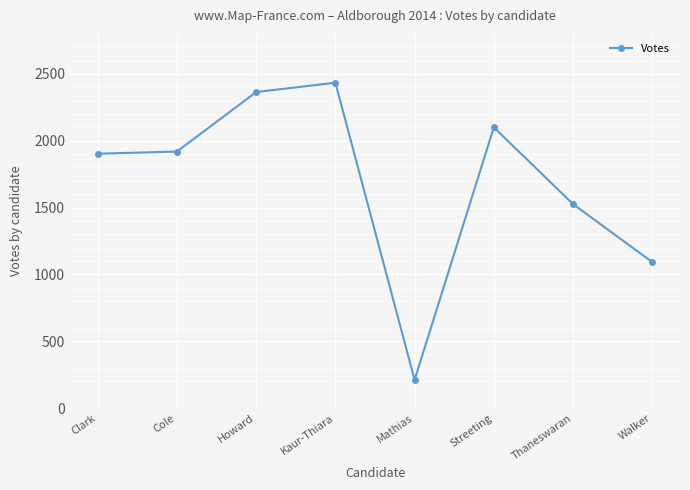

Reading left to right, extract all data points from this chart.

Clark=1903	Cole=1919	Howard=2364	Kaur-Thiara=2434	Mathias=211	Streeting=2100	Thaneswaran=1526	Walker=1092